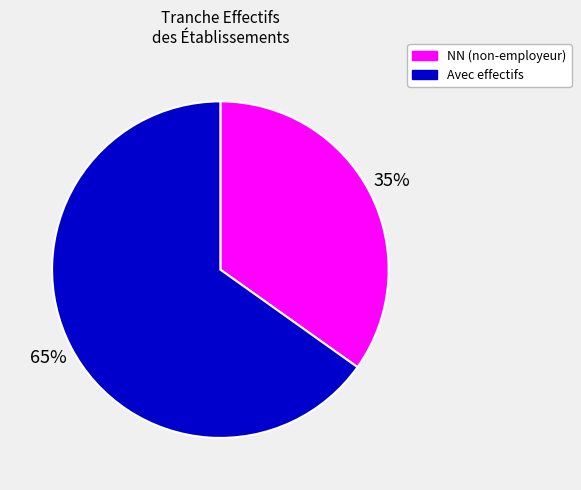

Does any single category account for the majority?

Yes